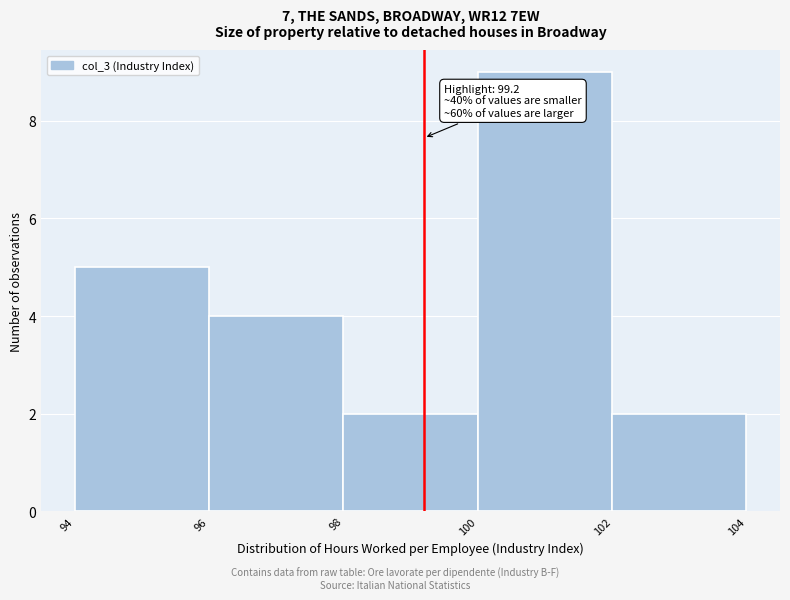

Over which range of the x-axis is the bar tallest?

100 to 102